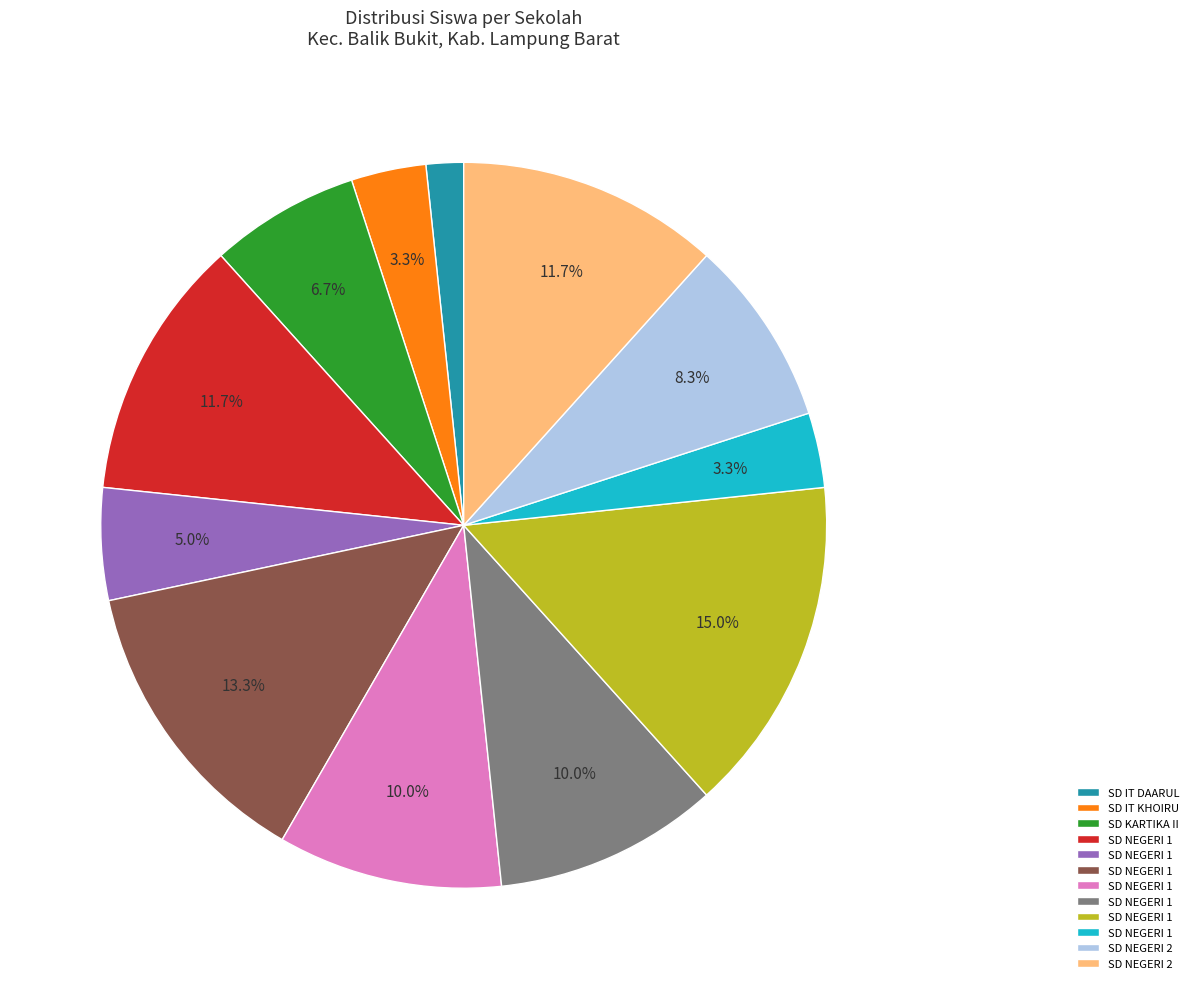

Is there any slice that represents more than half of the pie?

No